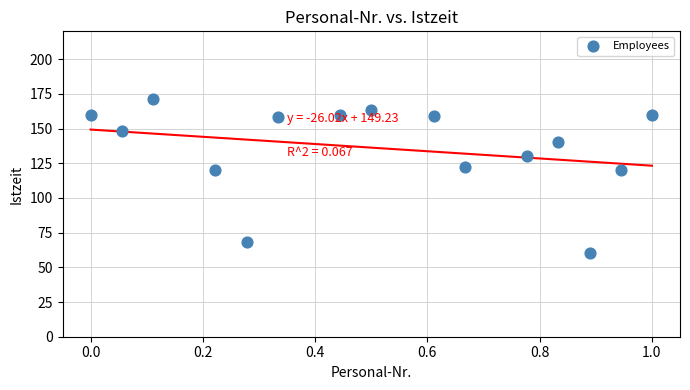

What is the range of Y values (max minus min)?

111